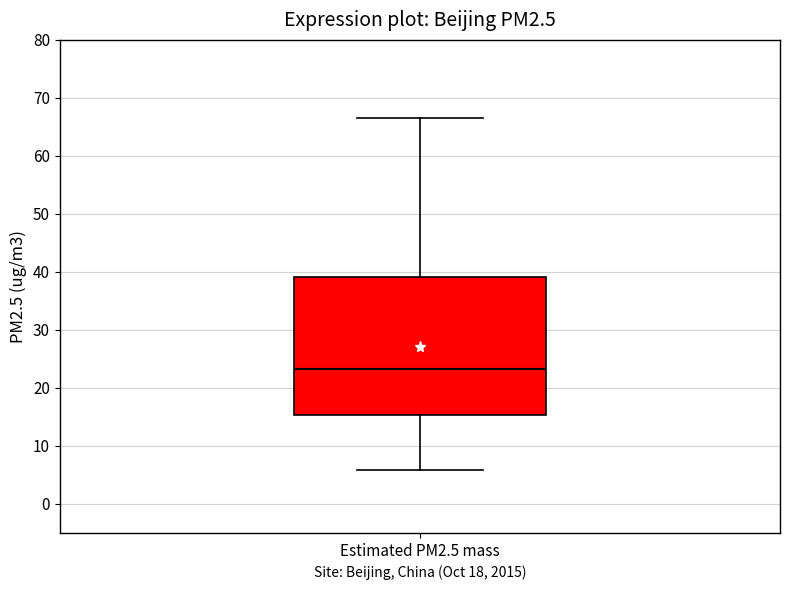

Transcribe this box plot: give where the median line is, the range the box spans, and where the two whiskers end, as read against the y-axis. The values are not printed on the chart, so give them approximately, as read against the axis.

median 23, box 15 to 39, whiskers 6 to 67